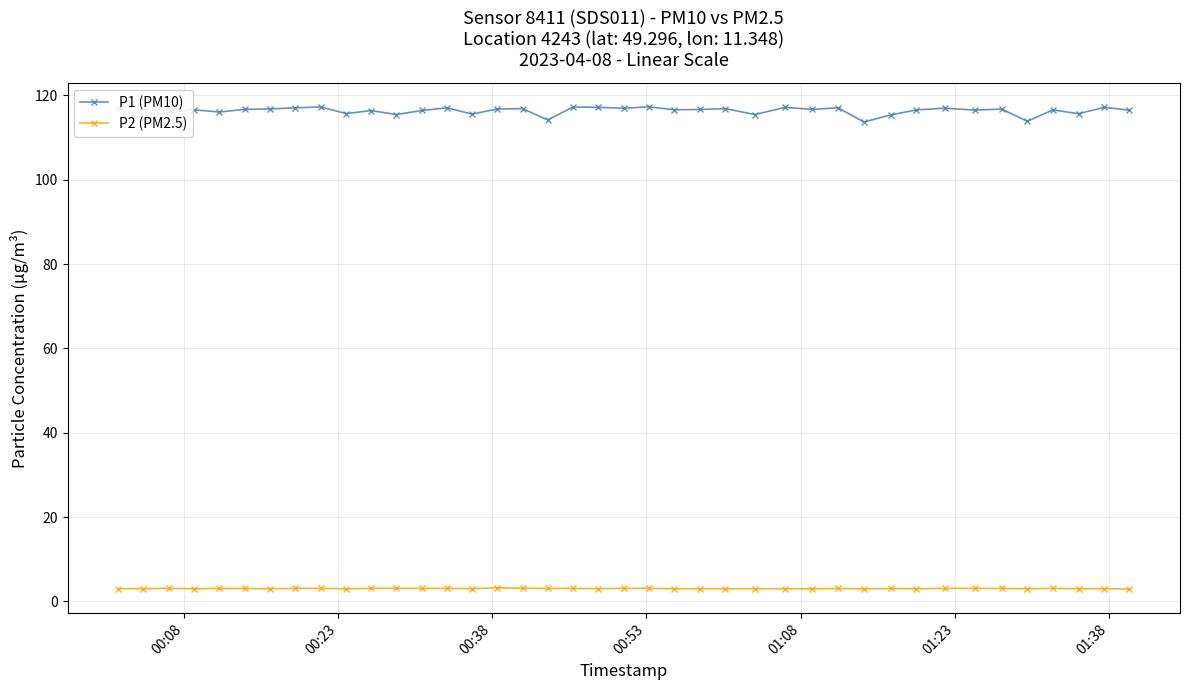

What is the value of the P2 (PM2.5) point at the 8th from the left?

3.1